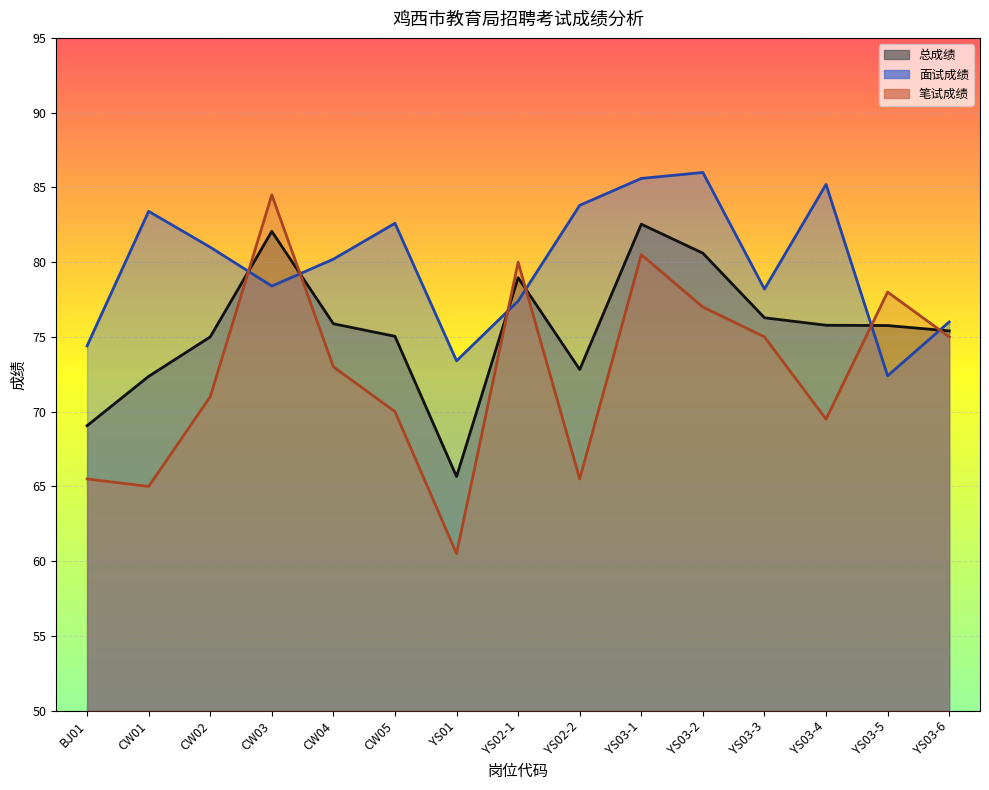

At which label does 面试成绩 first exceed 80?

CW01